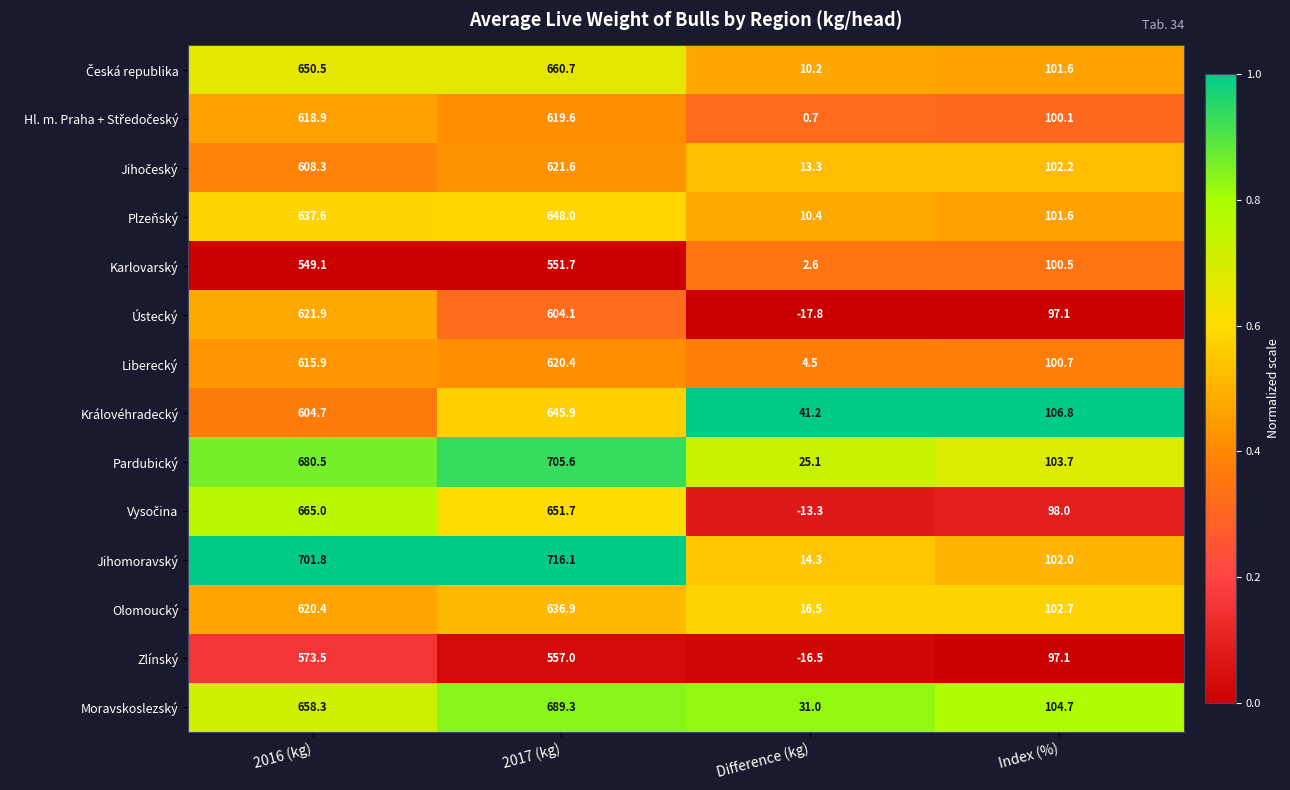

Which label corresponds to the largest value in the chart?

2017 (kg)